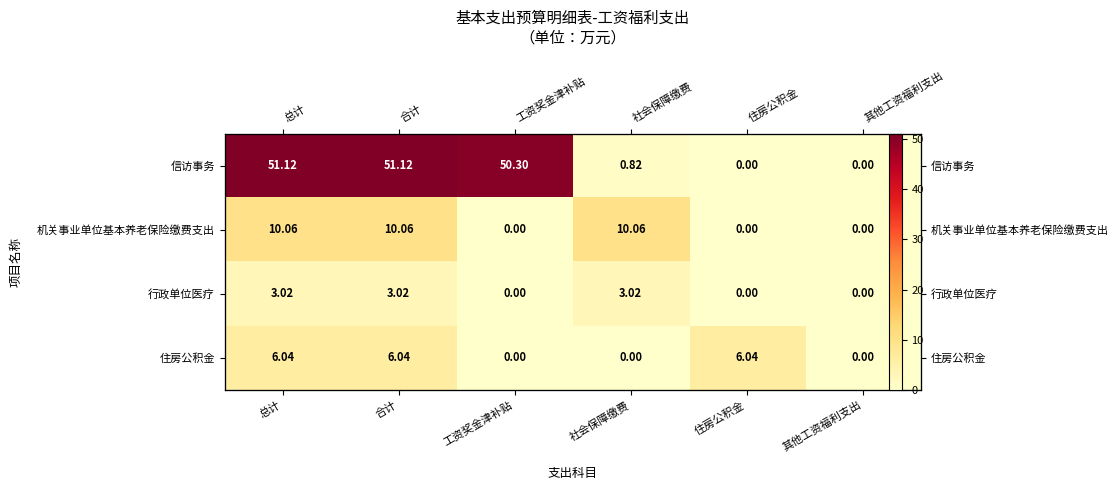

The 住房公积金 series shows 6.0 at 住房公积金. True or false?

True